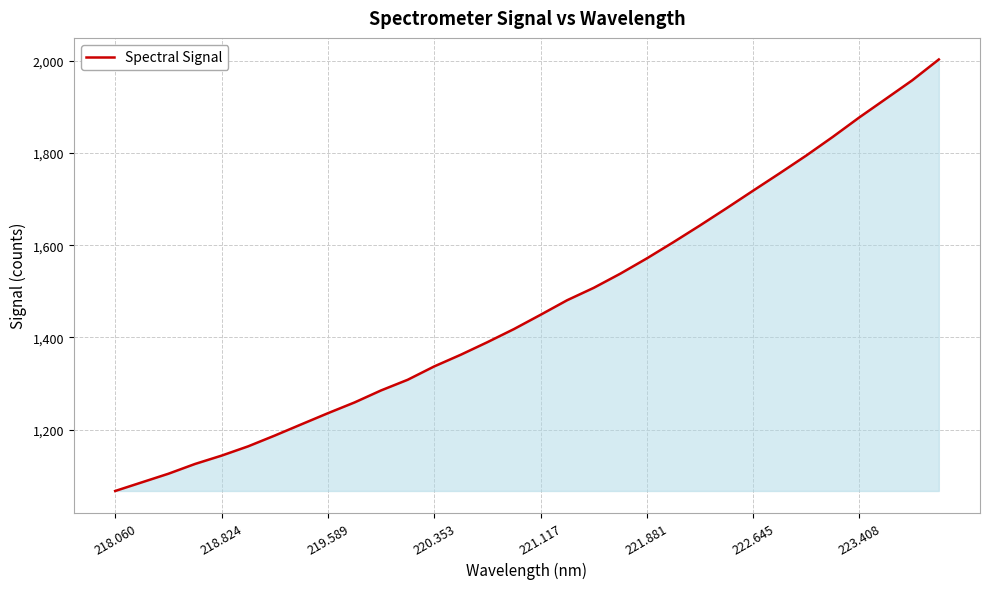

What is the sum of all values?

47019.1